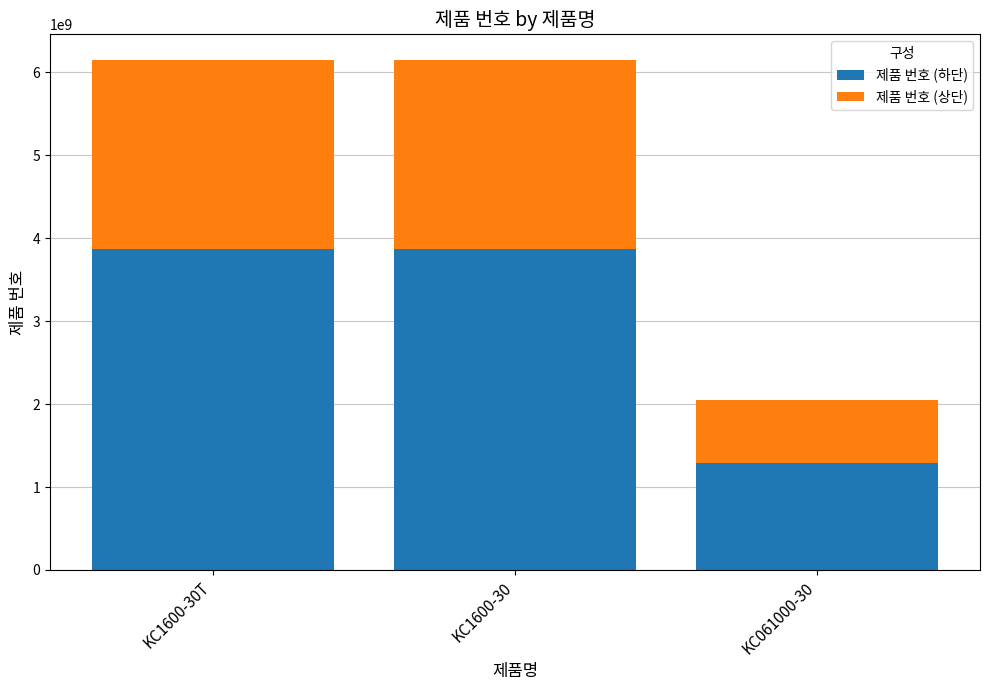

At which label does 제품 번호 (하단) reach its minimum?

KC061000-30